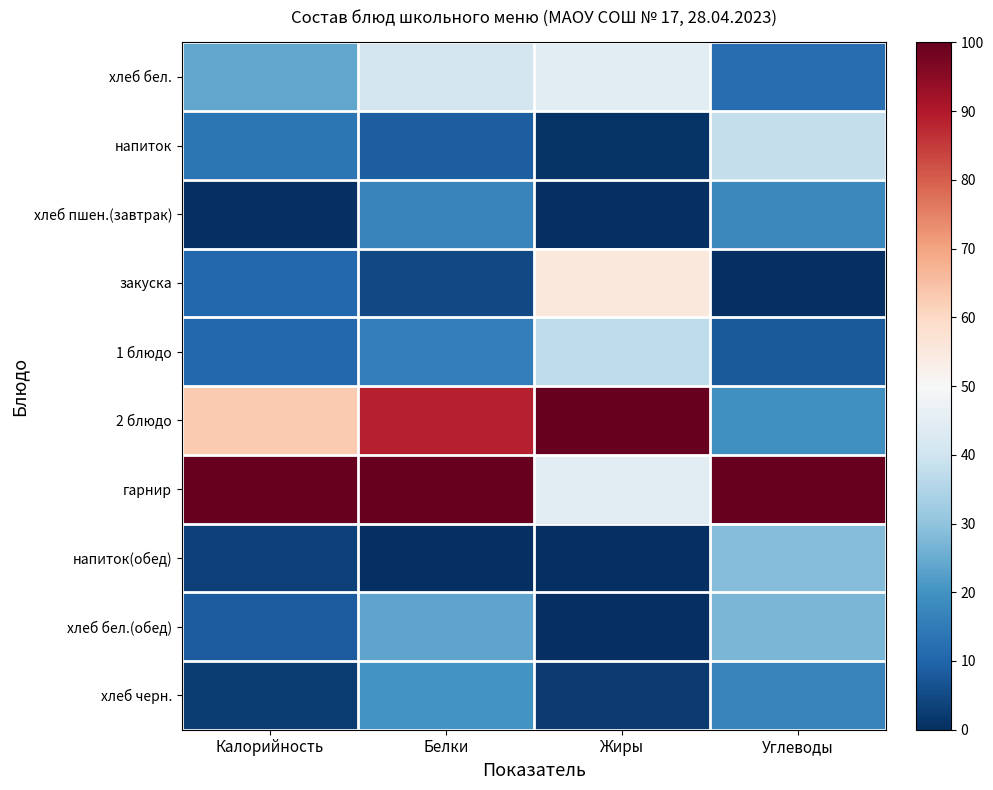

Which category has the lowest value across all series?

Калорийность